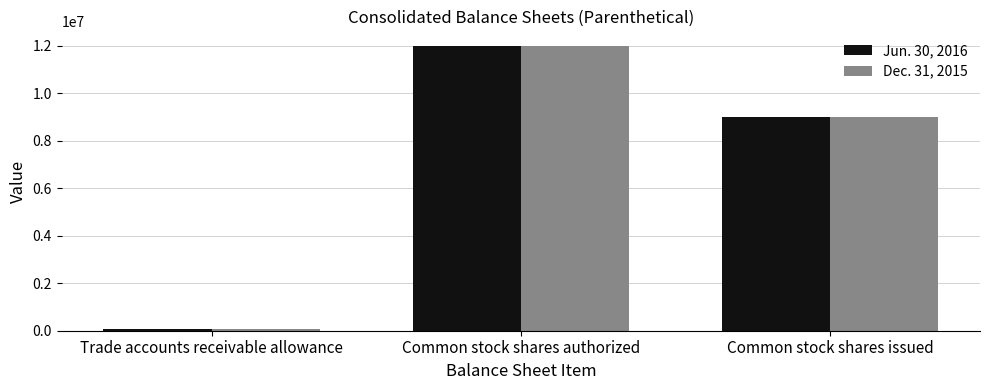

At which category is the sum across all series the highest?

Common stock shares authorized